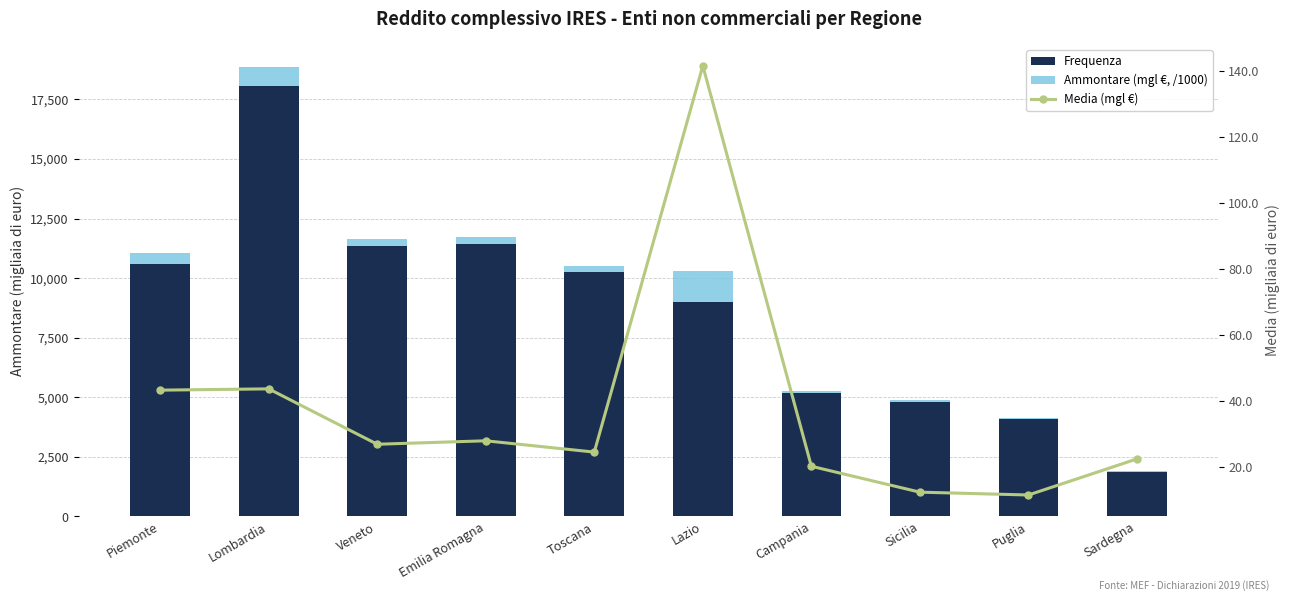

The Media (mgl €) series shows 26.8 at Veneto. True or false?

True